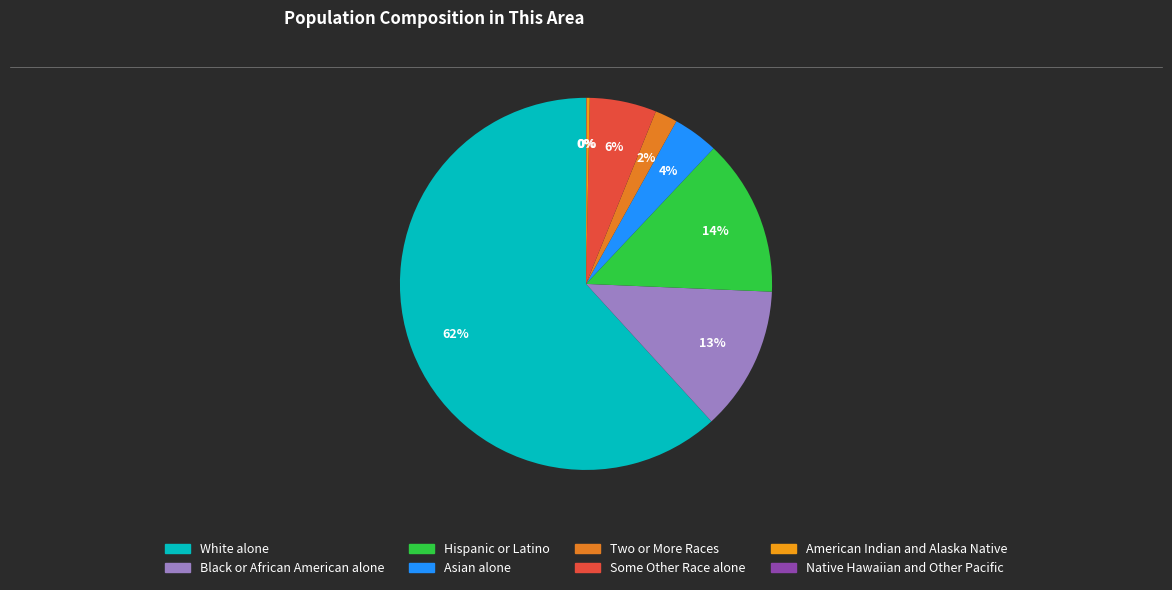

To the nearest percent, what percentage of the pie is Two or More Races?

2%